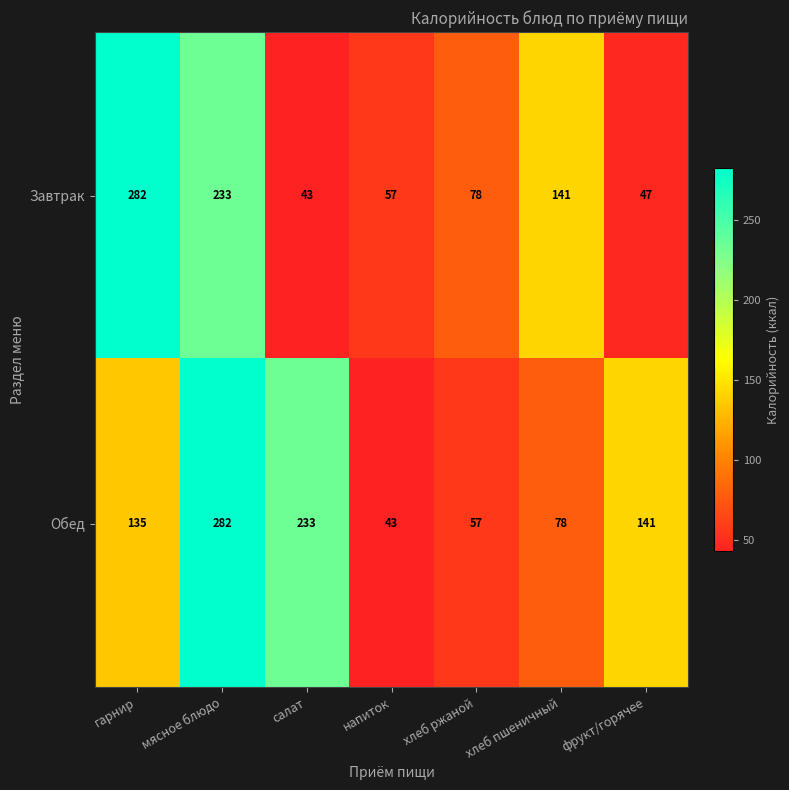

True or false: Завтрак has a value of 47 at фрукт/горячее.

True